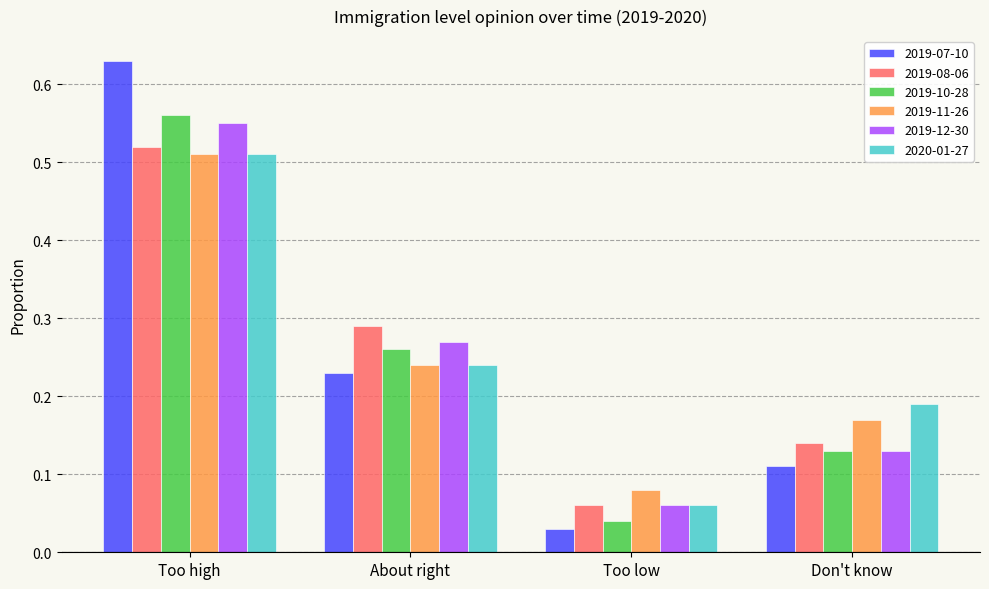

How many categories are shown in the chart?

4